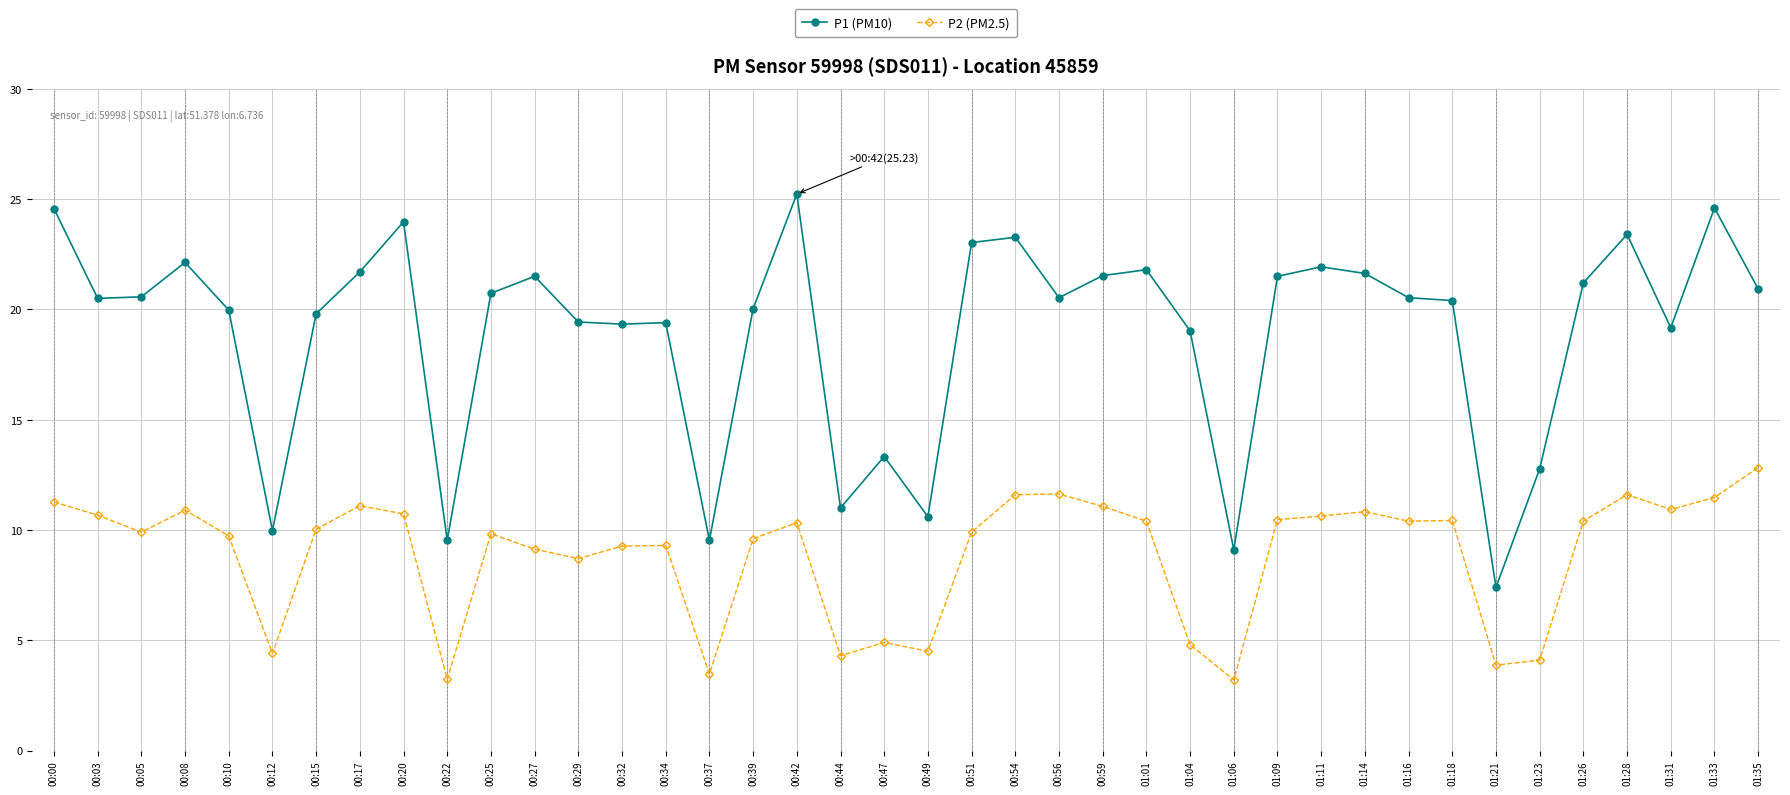

At which label does P1 (PM10) first exceed 20?

00:00